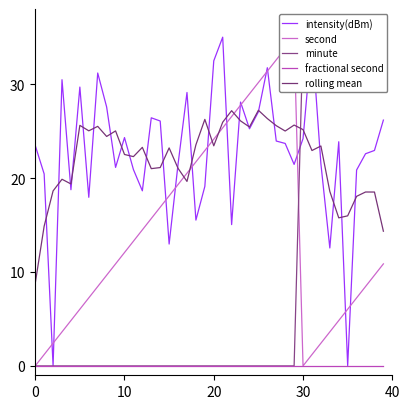

How many minute values are between 0 and 35?

40